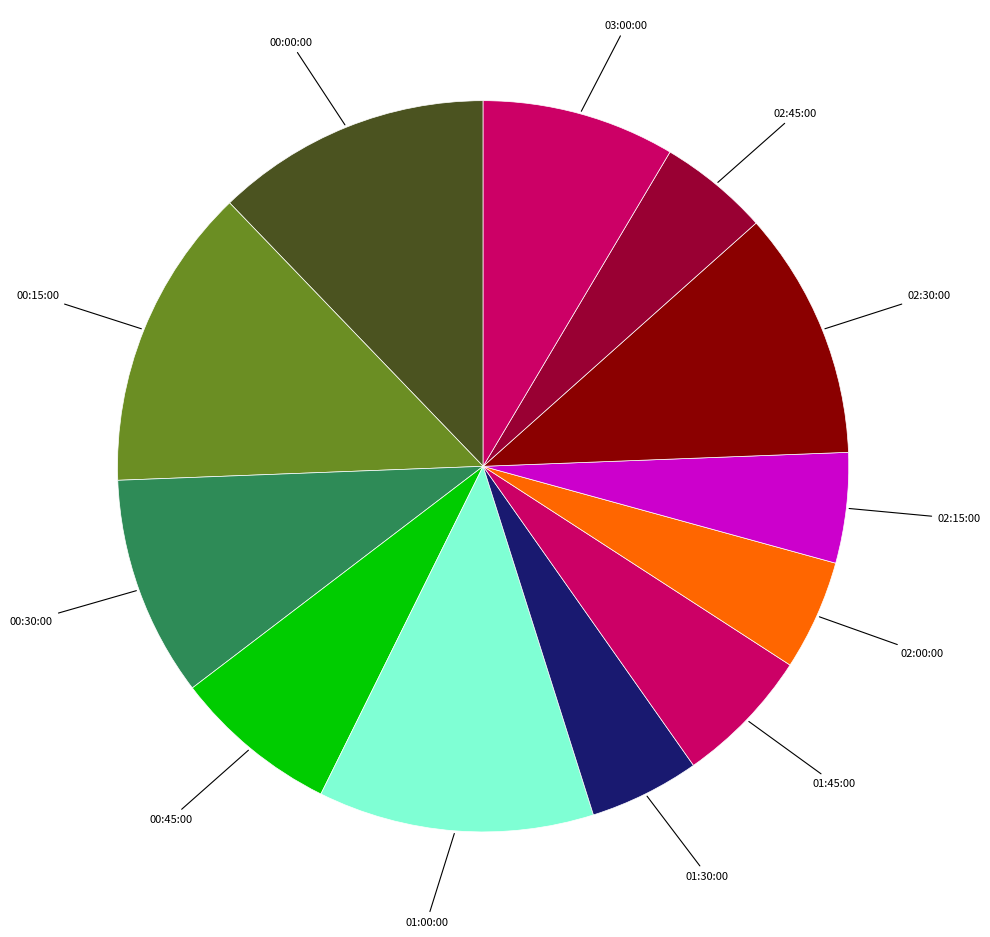

The 02:15:00 slice represents 12% of the pie. True or false?

False